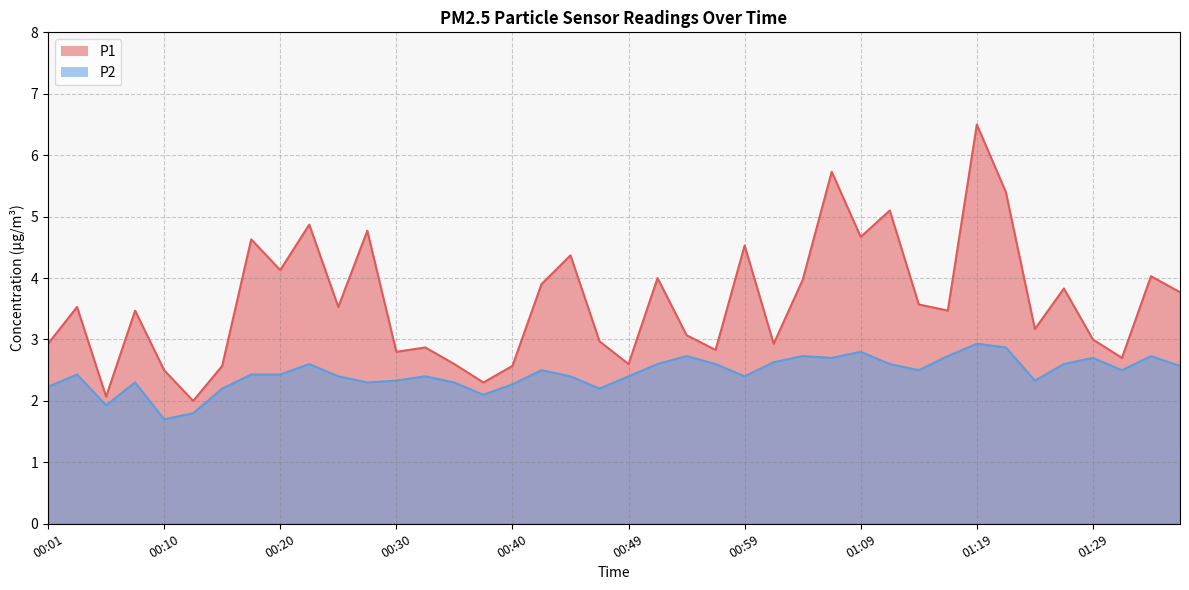

List the series in order of their peak value, lowest first.

P2, P1